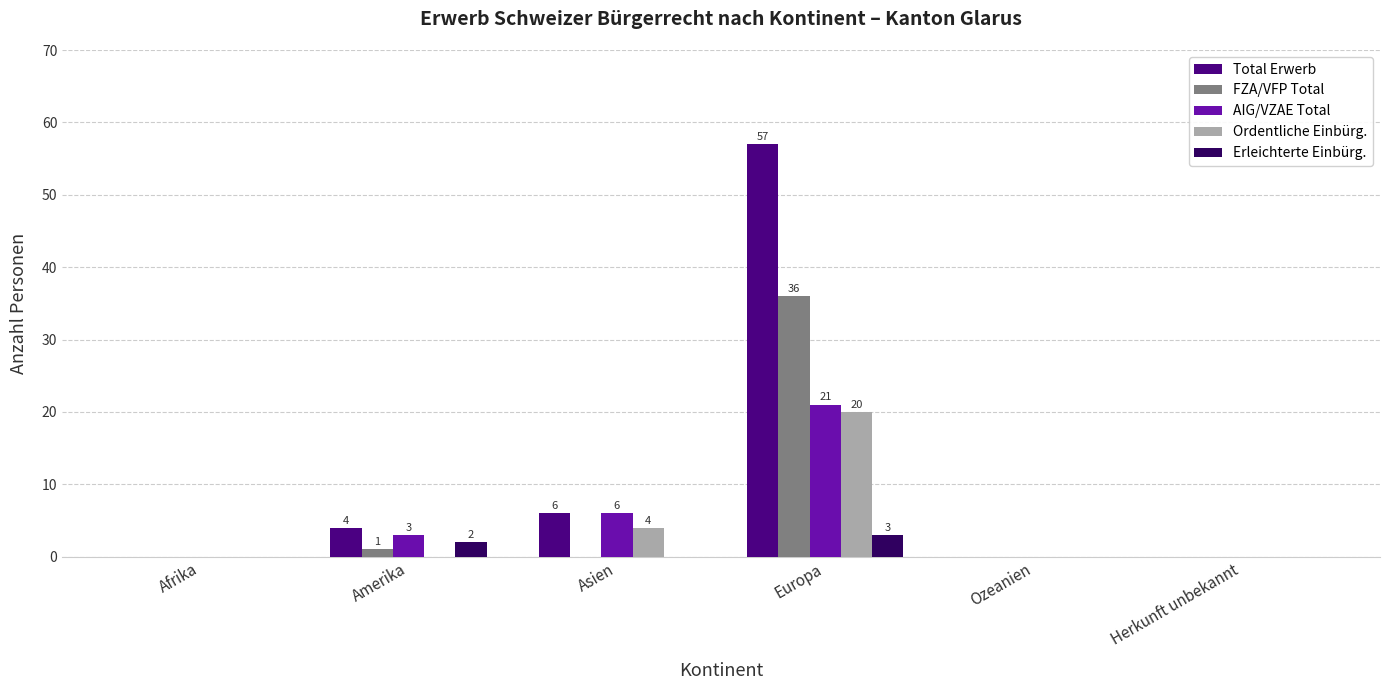

Which series has the widest spread of values?

Total Erwerb